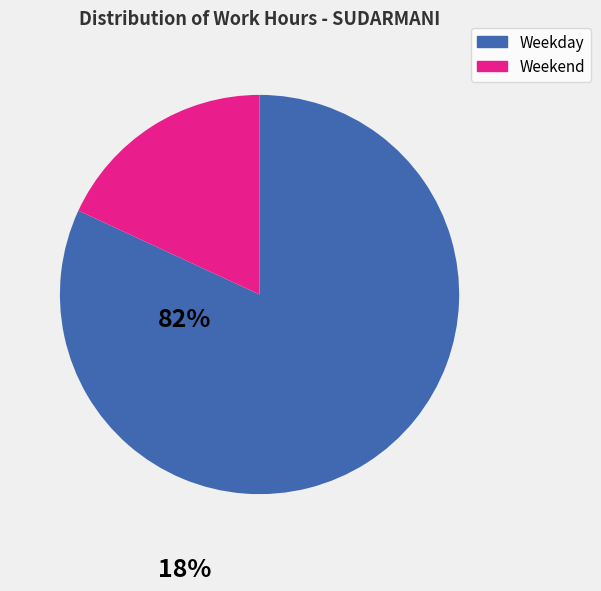

Does any single category account for the majority?

Yes